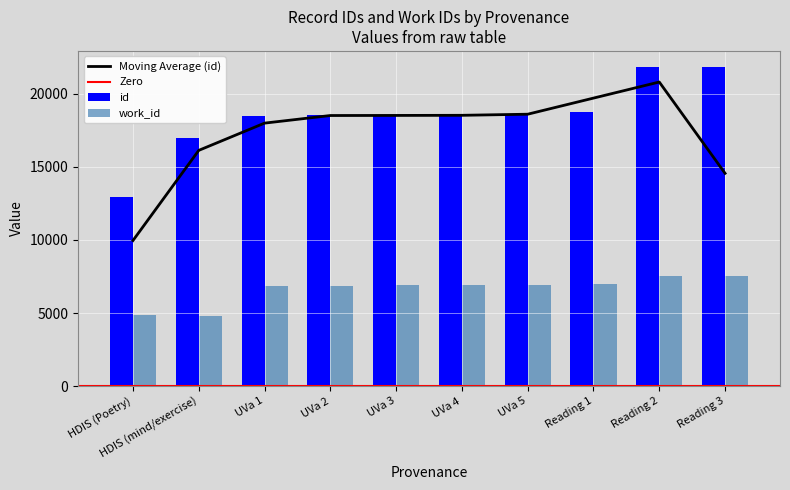

Is the value of id at HDIS (mind/exercise) greater than the value of work_id at UVa 5?

Yes